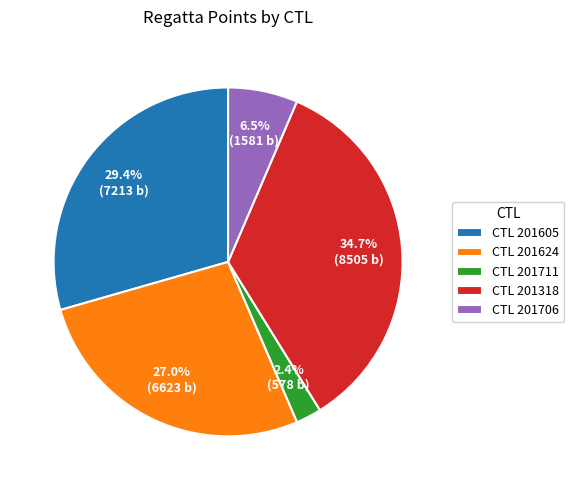

To the nearest percent, what is the difference between the largest and smallest slice percentages?

32%